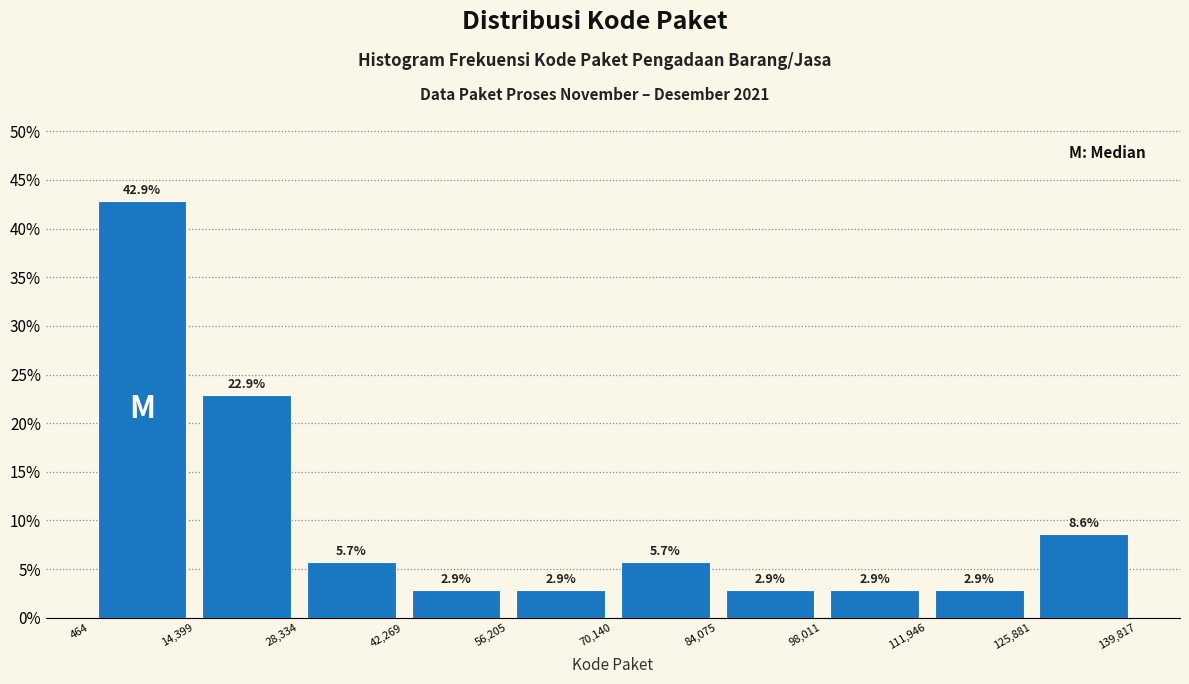

Reading left to right, list every bar in this chart as the range it spans on the x-axis followed by its height.

464 to 14,399: 42.9
14,399 to 28,334: 22.9
28,334 to 42,269: 5.7
42,269 to 56,205: 2.9
56,205 to 70,140: 2.9
70,140 to 84,075: 5.7
84,075 to 98,011: 2.9
98,011 to 111,946: 2.9
111,946 to 125,881: 2.9
125,881 to 139,817: 8.6